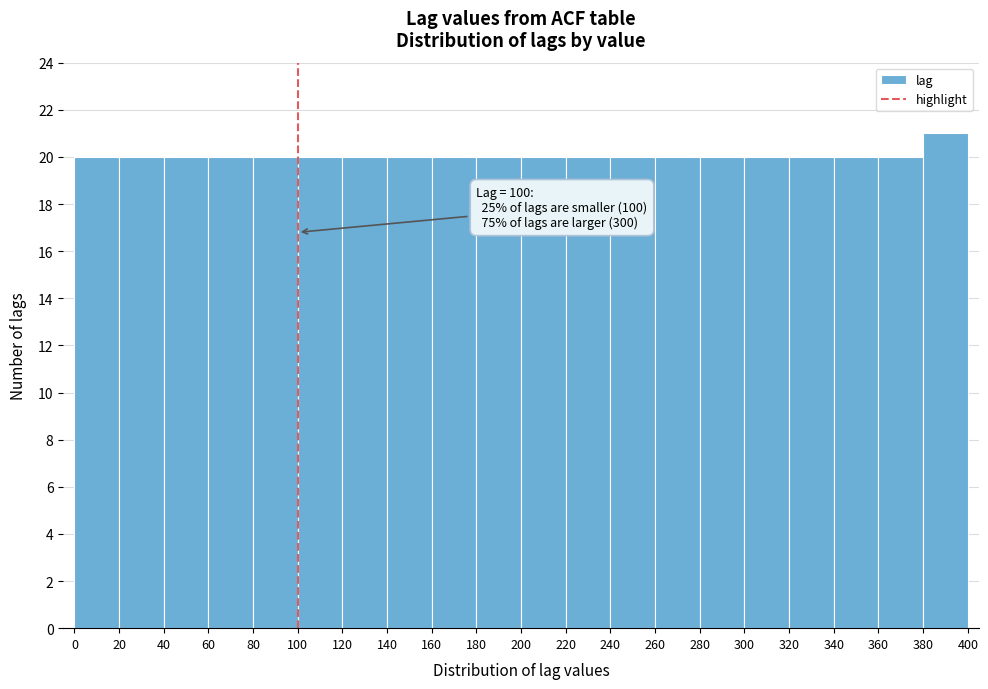

Over which range of the x-axis is the bar tallest?

380 to 400